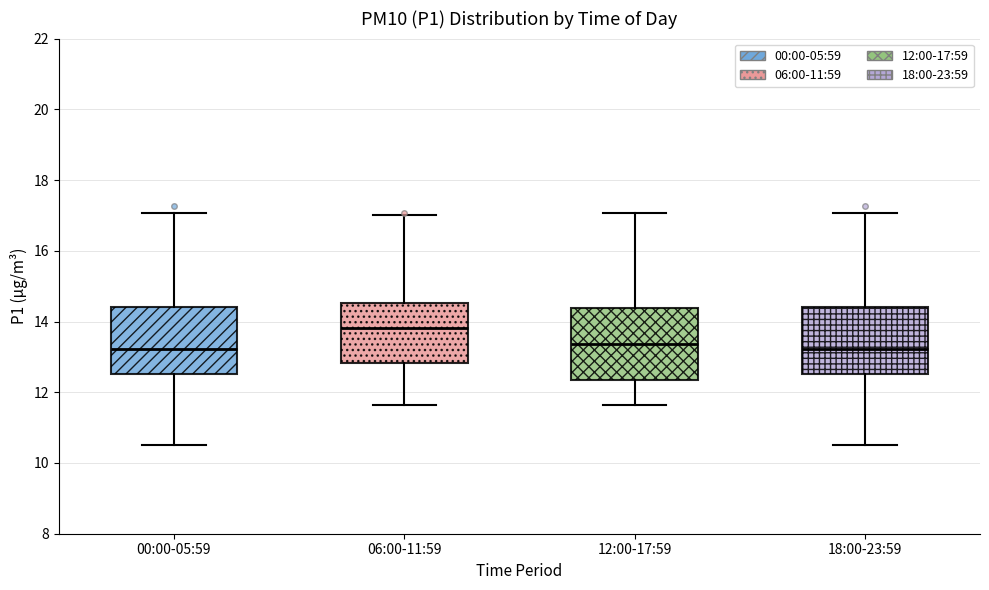

Where does the median line of the box for 18:00-23:59 sit on the y-axis? The values are not printed on the chart, so give them approximately, as read against the axis.

13.2